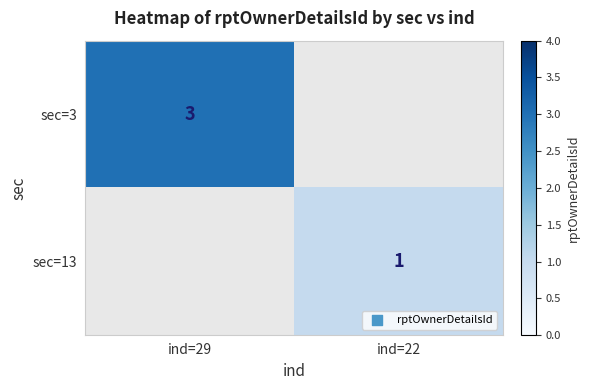

At how many categories does at least one series exceed 1?

1